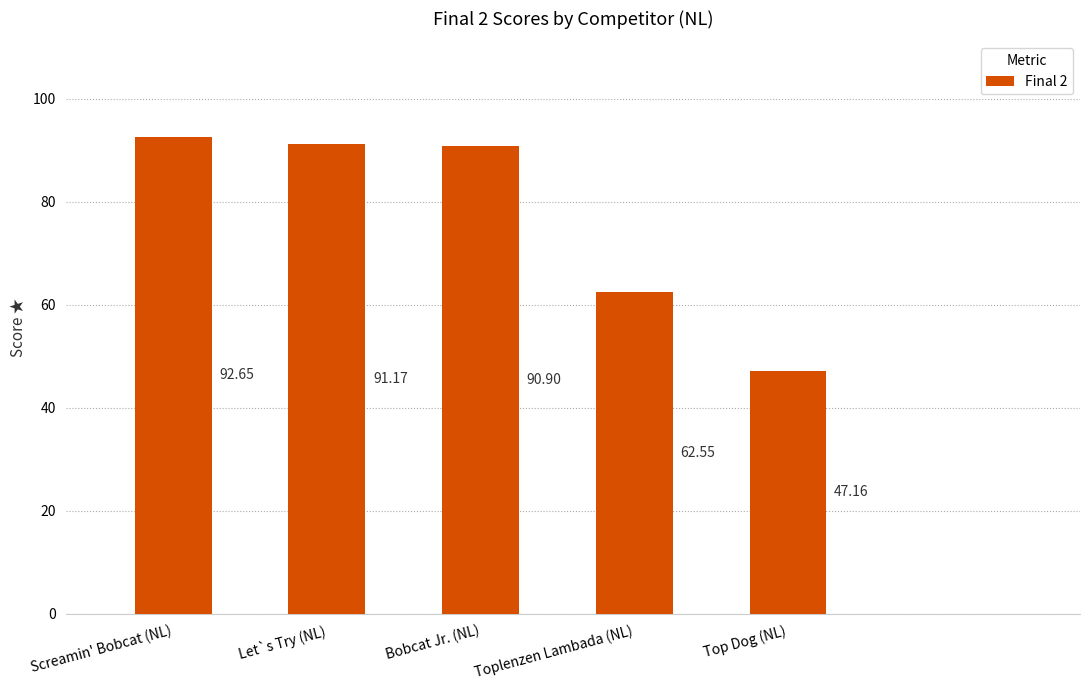

List the labels in order of value, largest first.

Screamin' Bobcat (NL), Let`s Try (NL), Bobcat Jr. (NL), Toplenzen Lambada (NL), Top Dog (NL)